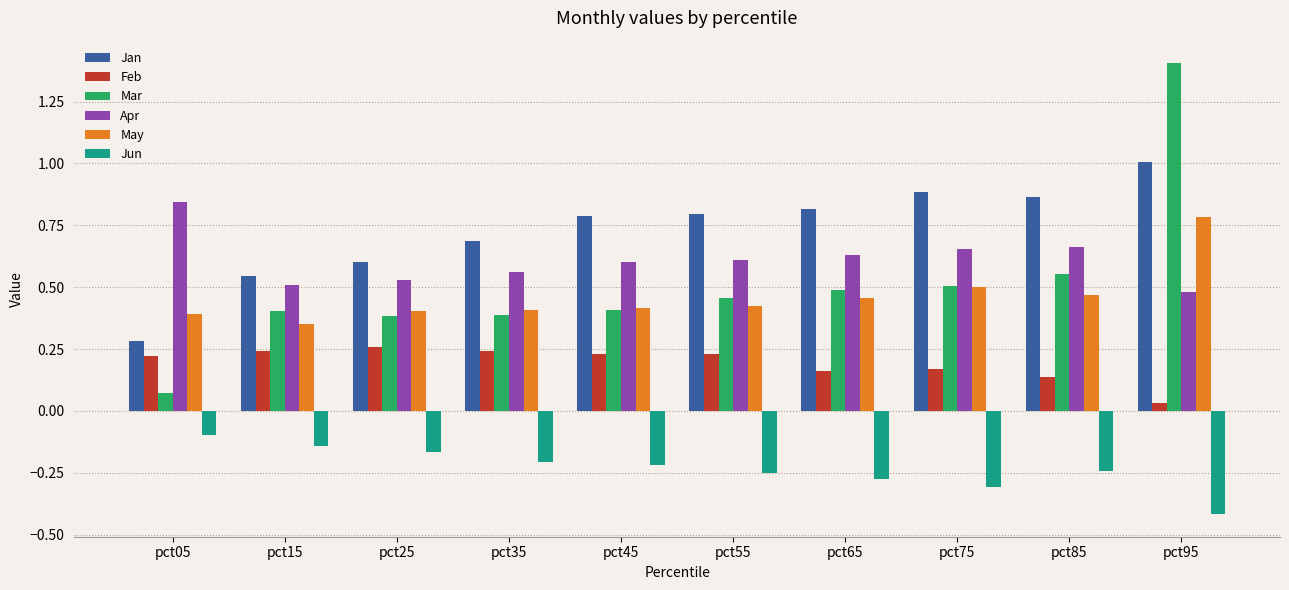

What is the lowest value of the Jun series?

-0.4